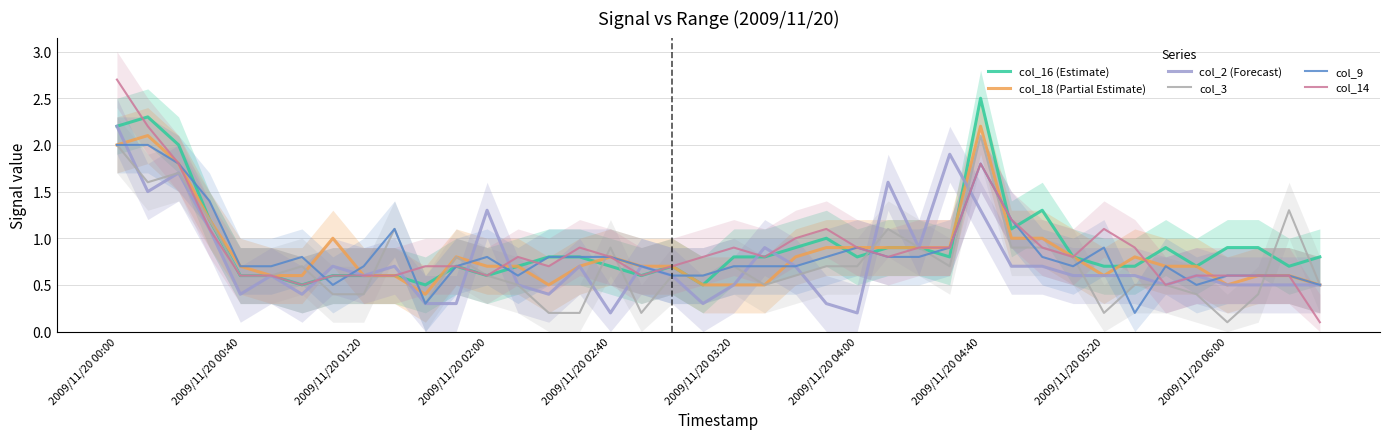

Does the chart have visible grid lines?

Yes